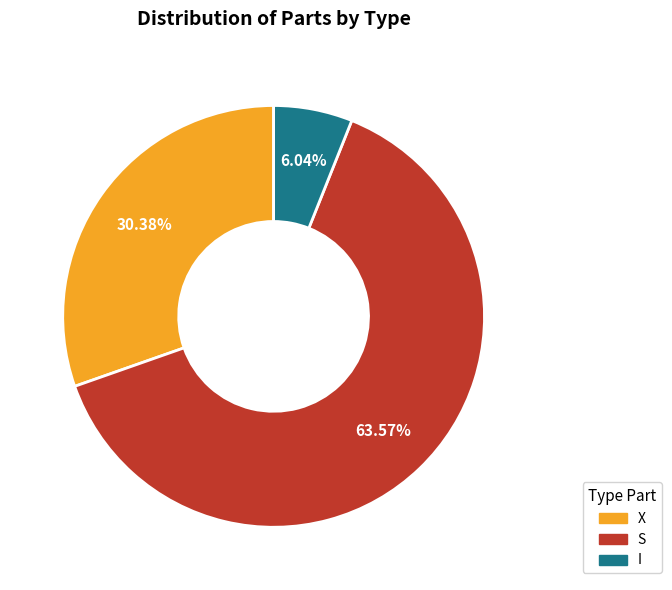

Count the number of slices in the pie.

3